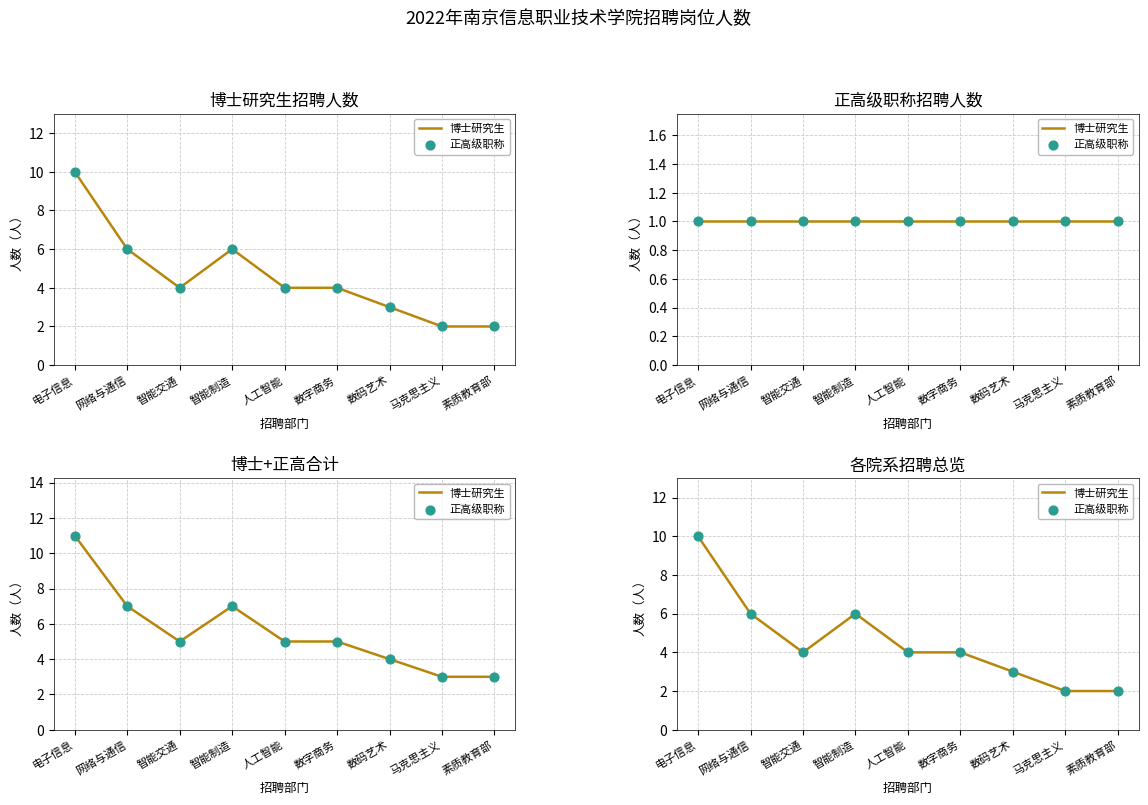

Which series reaches the maximum Y coordinate?

博士研究生